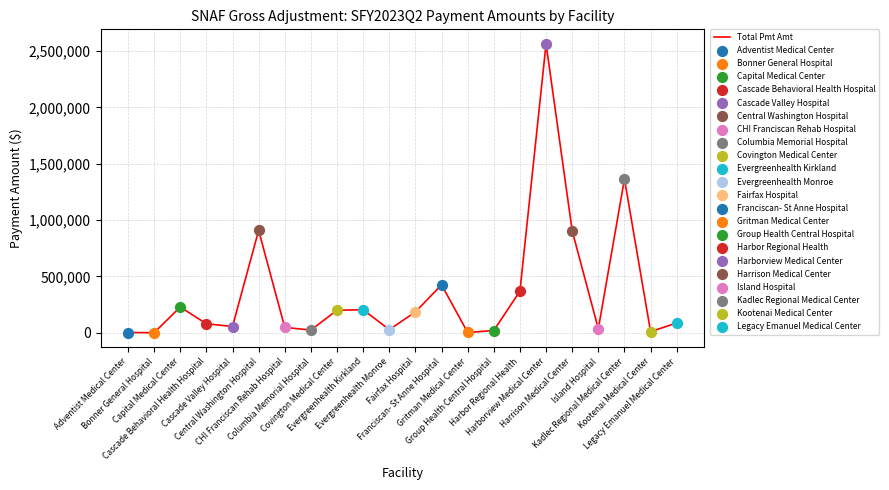

What is the change in value from Cascade Behavioral Health Hospital to Harrison Medical Center?

+825154.5